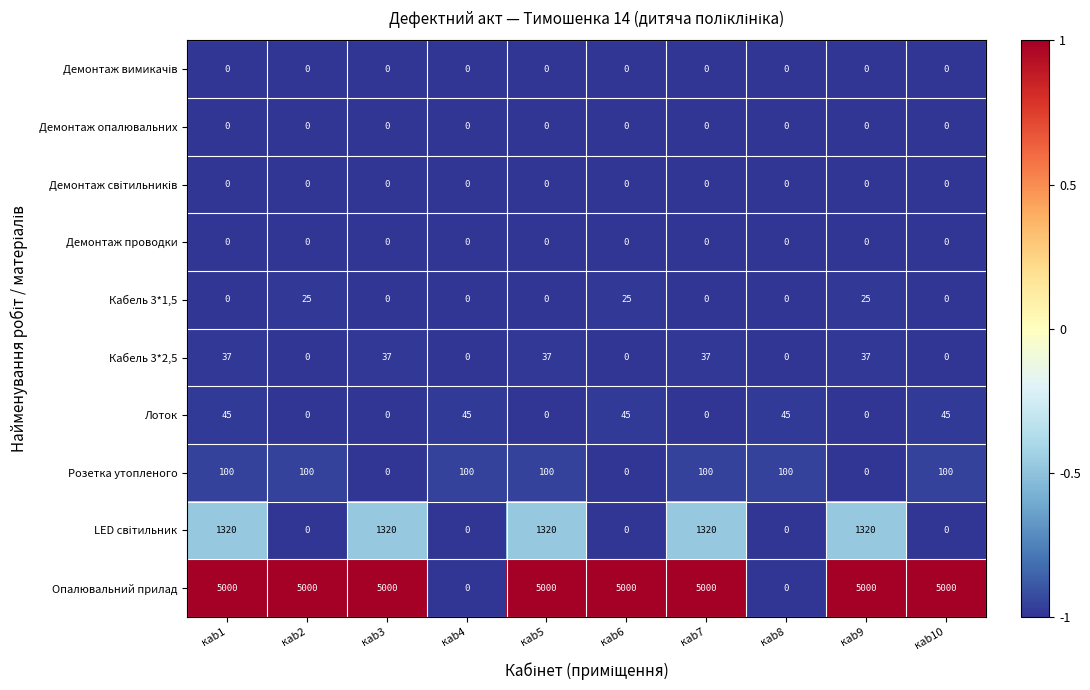

What is the highest value of the Кабель 3*1,5 series?

25